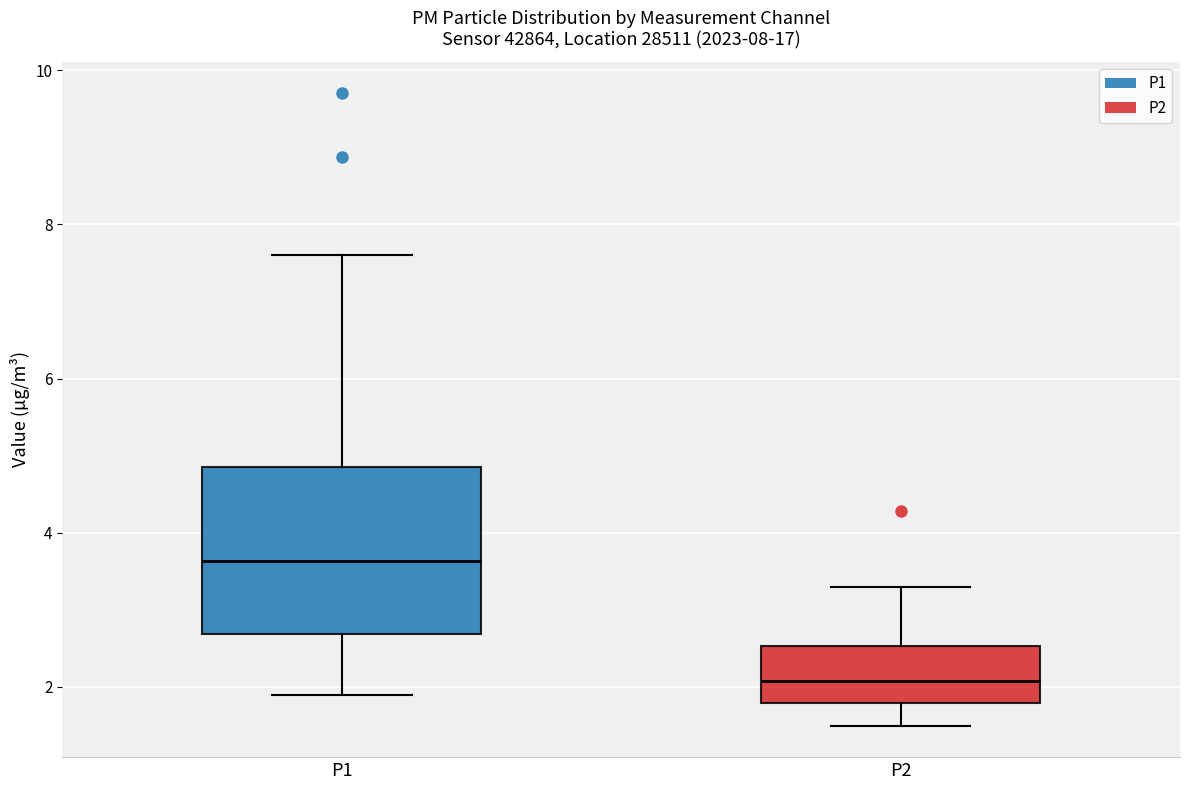

Reading left to right, read every box against the y-axis: the position of its median line, the range the box covers, and the ends of its whiskers. The values are not printed on the chart, so give them approximately, as read against the axis.

P1: median 3.6, box 2.6 to 4.8, whiskers 2.0 to 7.6
P2: median 2.0, box 1.8 to 2.6, whiskers 1.6 to 3.4